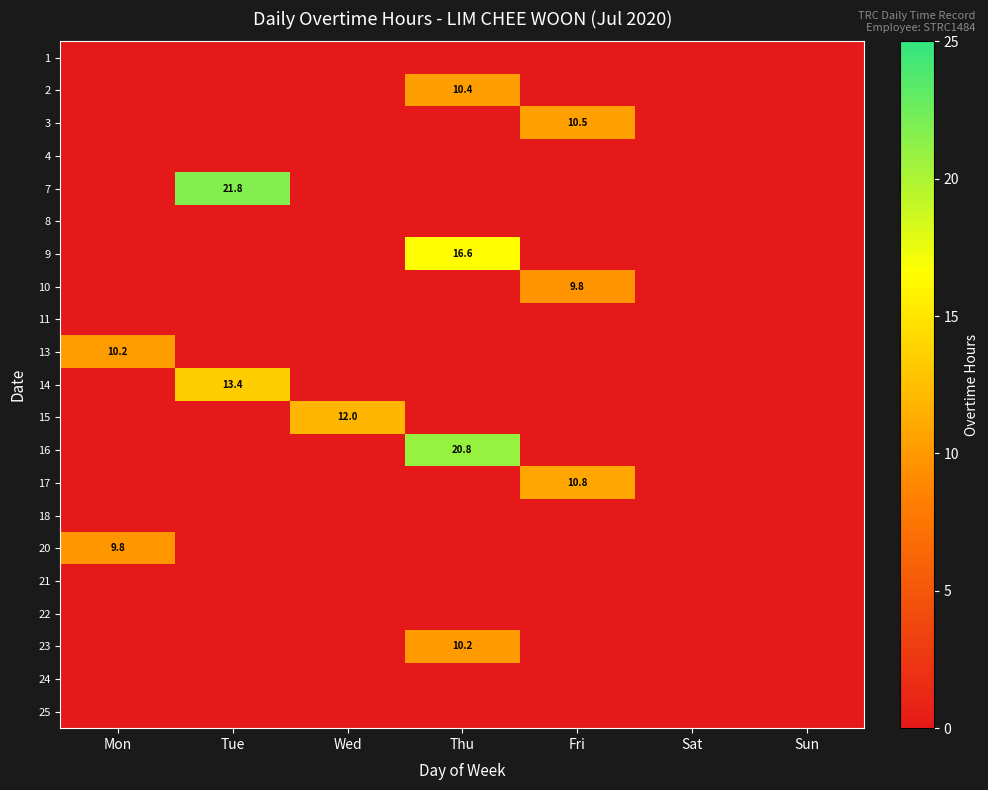

The 9 series shows 16.6 at Thu. True or false?

True